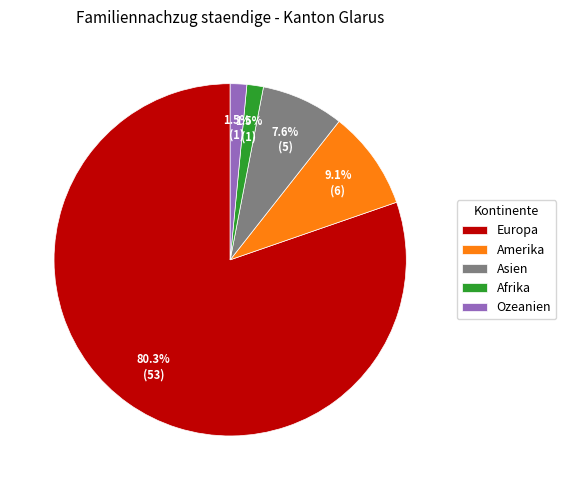

What percentage is NOT represented by Asien?

92.4%